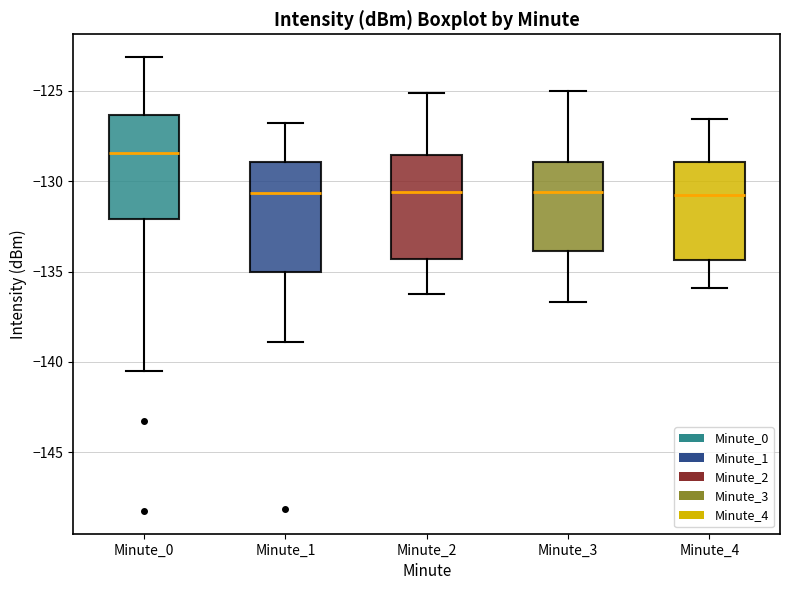

Reading left to right, transcribe this box plot: for each box, give where its median line is, the range the box spans, and where its two whiskers end, as read against the y-axis. The values are not printed on the chart, so give them approximately, as read against the axis.

Minute_0: median -128.5, box -132.0 to -126.5, whiskers -140.5 to -123.0
Minute_1: median -130.5, box -135.0 to -129.0, whiskers -139.0 to -127.0
Minute_2: median -130.5, box -134.5 to -128.5, whiskers -136.0 to -125.0
Minute_3: median -130.5, box -134.0 to -129.0, whiskers -136.5 to -125.0
Minute_4: median -131.0, box -134.5 to -129.0, whiskers -136.0 to -126.5